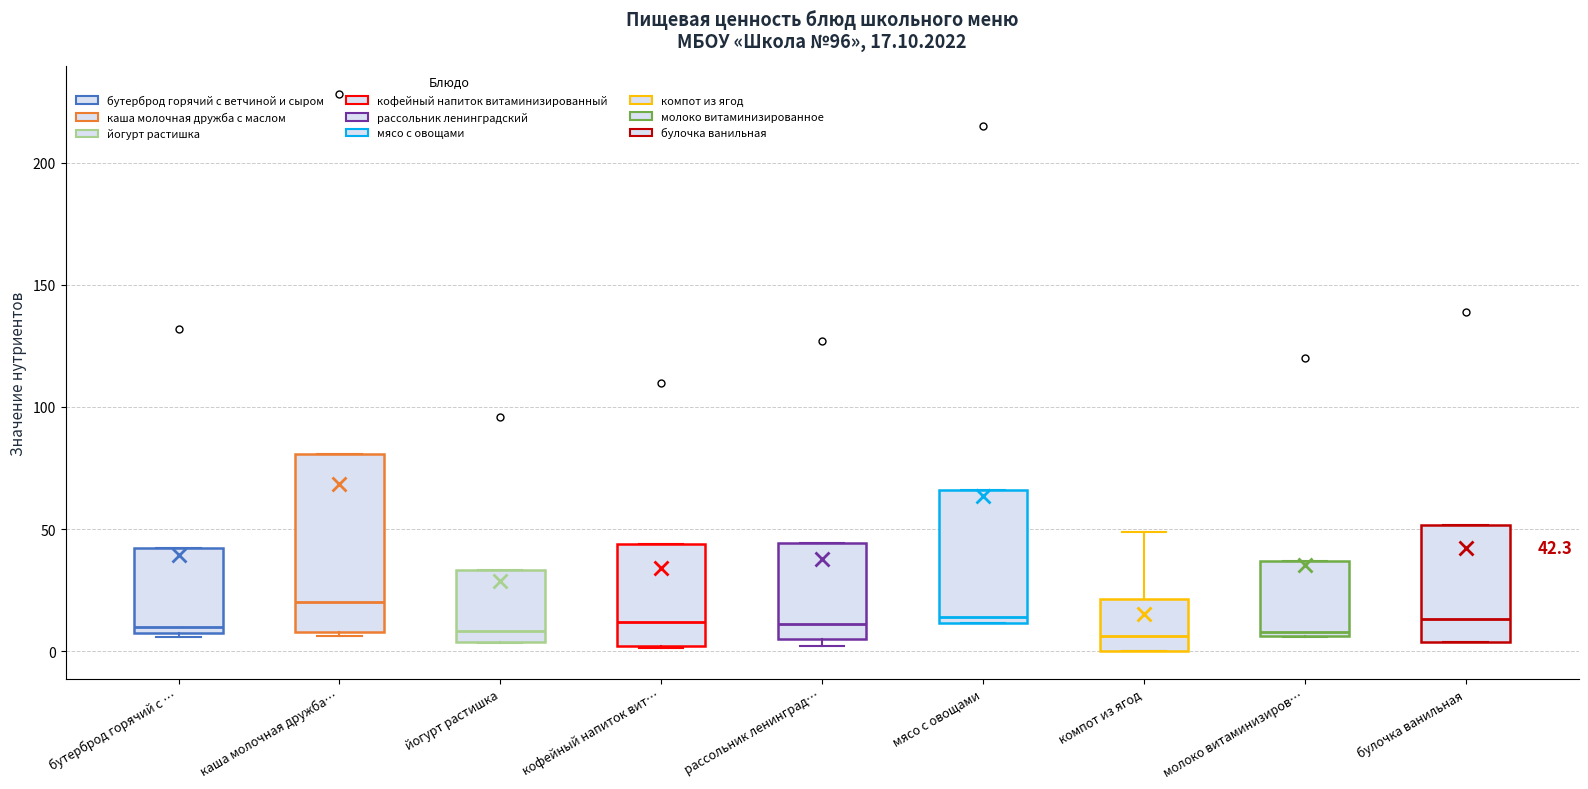

Comparing the boxes themselves (not the whiskers), which one is the tallest?

каша молочная дружба…